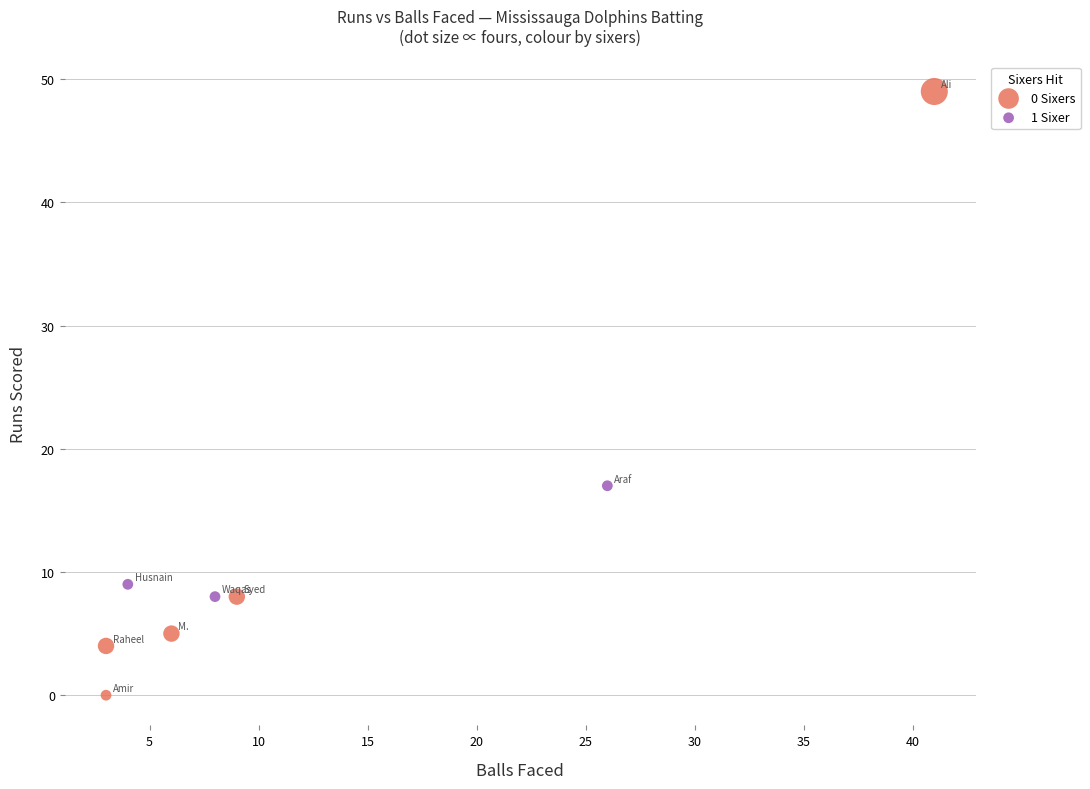

Which series reaches the maximum Y coordinate?

0 Sixers